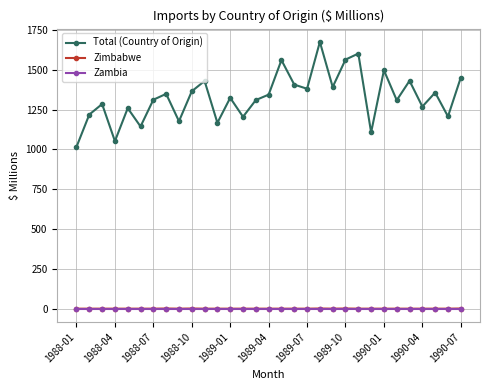

True or false: Zimbabwe has more than 1 points higher than both neighbors.

True